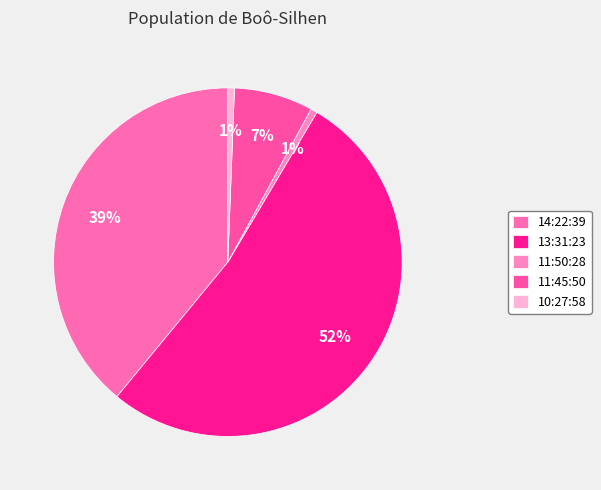

Does any single category account for the majority?

Yes